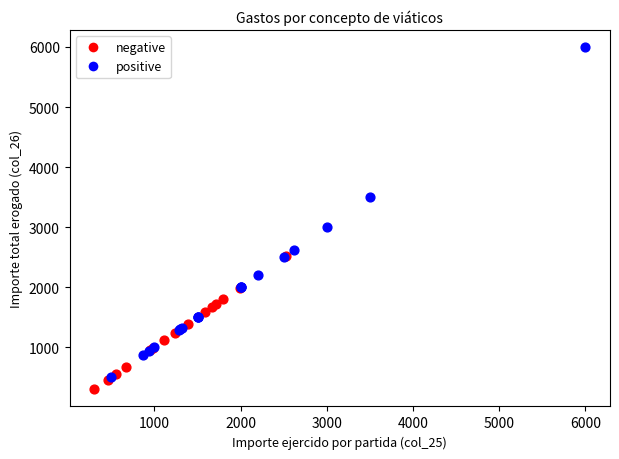

Which series has the largest Y range (max minus min)?

positive